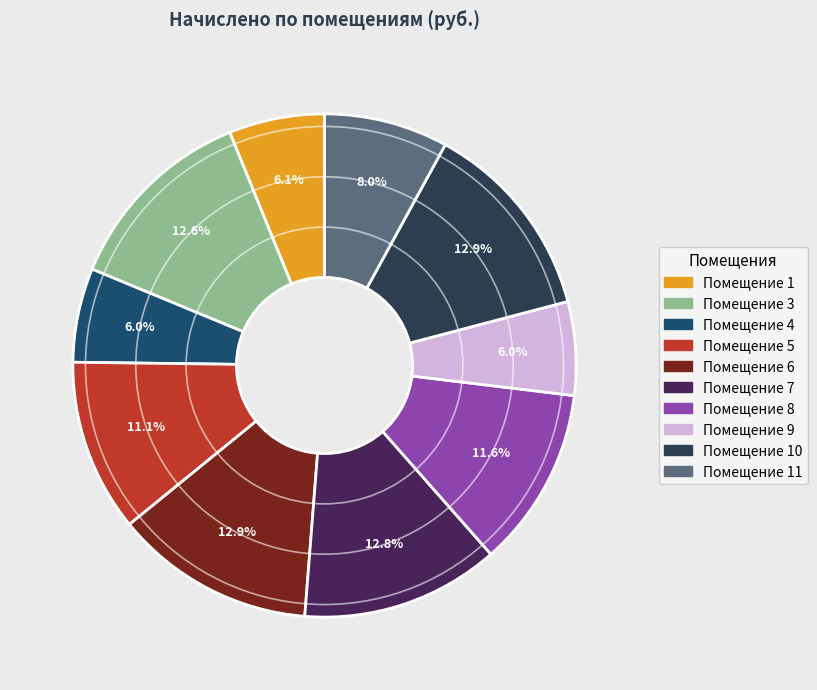

To the nearest percent, what is the average slice percentage?

10%